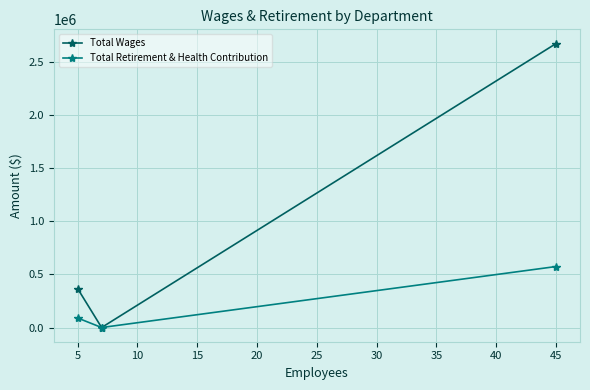

What is the value of the Total Wages point at the 3rd from the left?

2669657